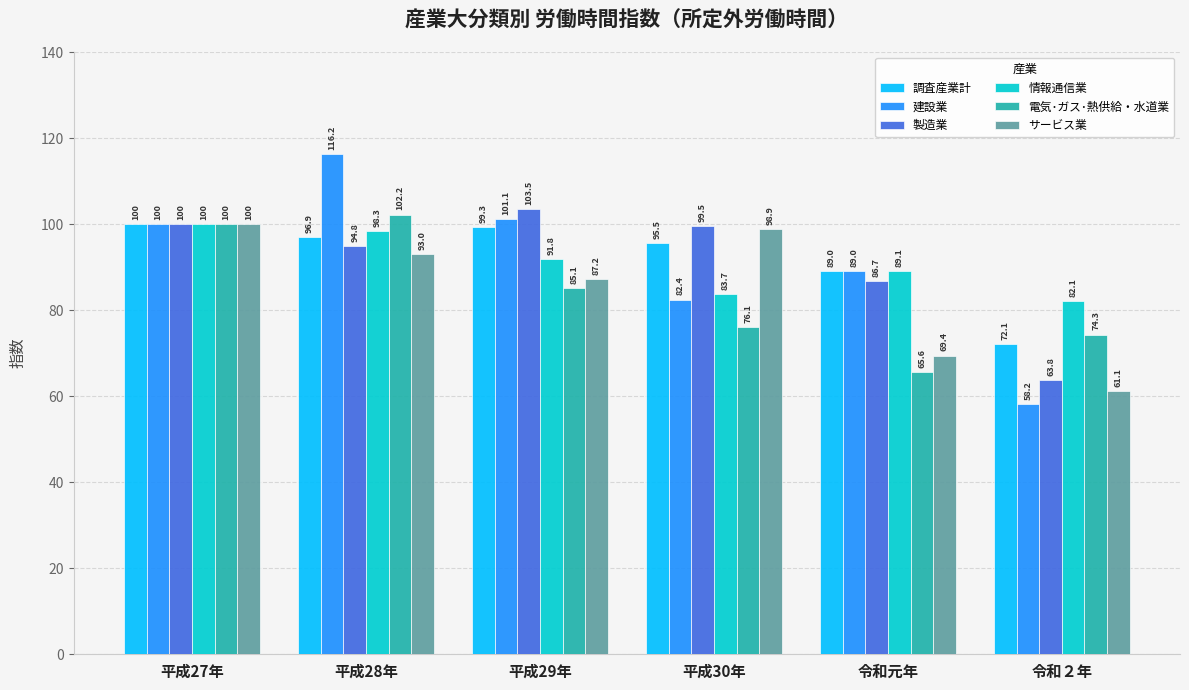

What is the average value of the サービス業 series?

84.9